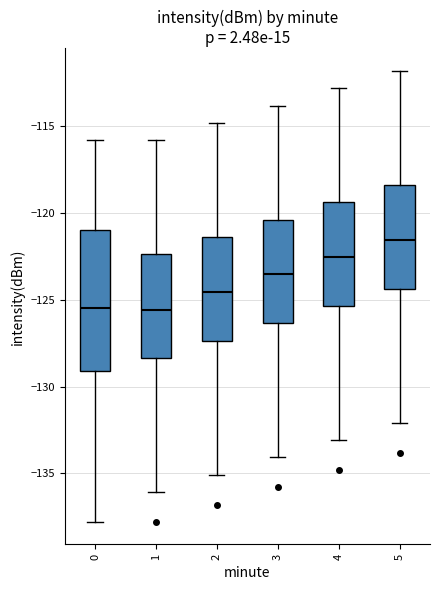

Reading left to right, read every box against the y-axis: the position of its median line, the range the box covers, and the ends of its whiskers. The values are not printed on the chart, so give them approximately, as read against the axis.

0: median -125.5, box -129.0 to -121.0, whiskers -138.0 to -116.0
1: median -125.5, box -128.5 to -122.5, whiskers -136.0 to -116.0
2: median -124.5, box -127.5 to -121.5, whiskers -135.0 to -115.0
3: median -123.5, box -126.5 to -120.5, whiskers -134.0 to -114.0
4: median -122.5, box -125.5 to -119.5, whiskers -133.0 to -113.0
5: median -121.5, box -124.5 to -118.5, whiskers -132.0 to -112.0